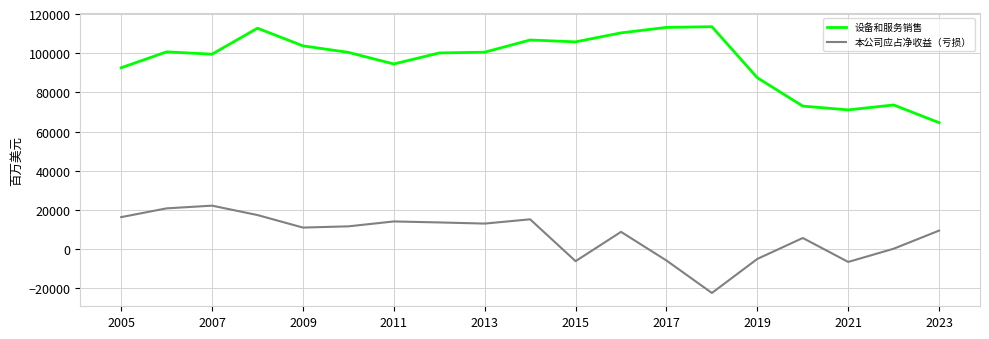

True or false: 本公司应占净收益（亏损） and 设备和服务销售 cross at least once.

False